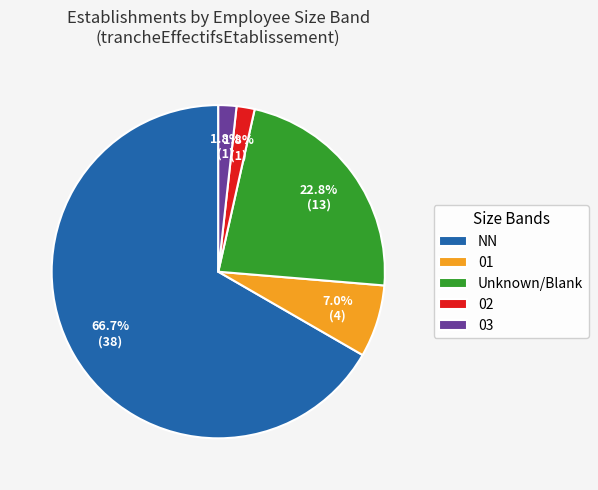

Combined, do 03 and 02 account for over 50%?

No